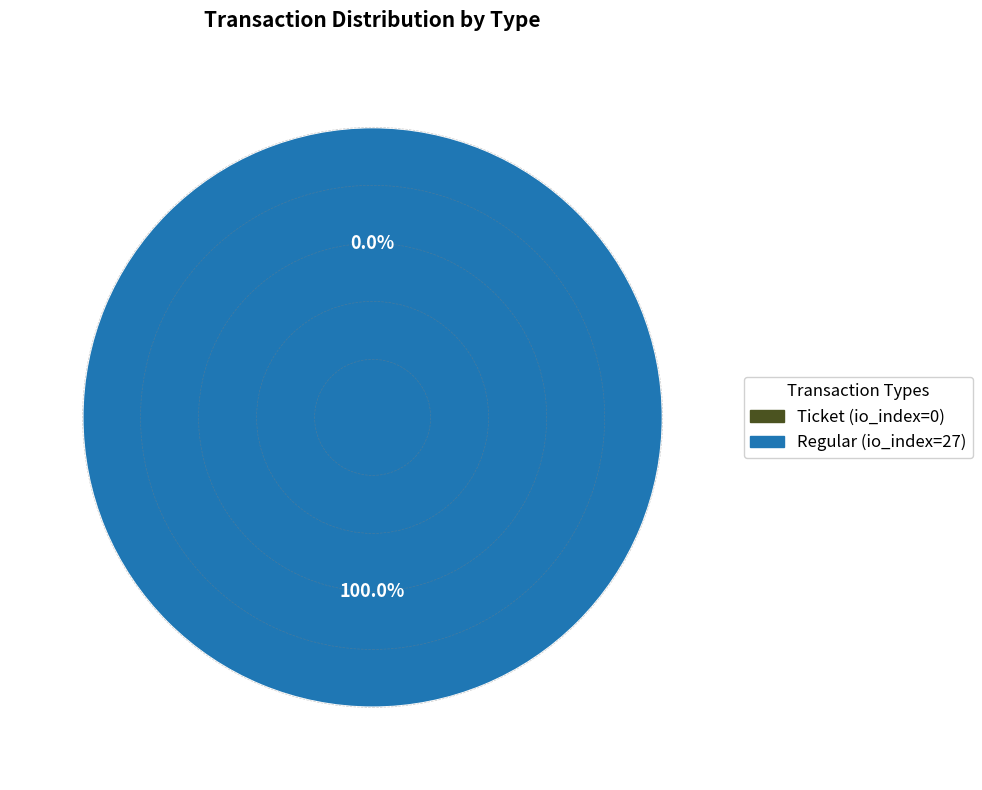

To the nearest percent, what portion does Regular (io_index=27) represent?

100%